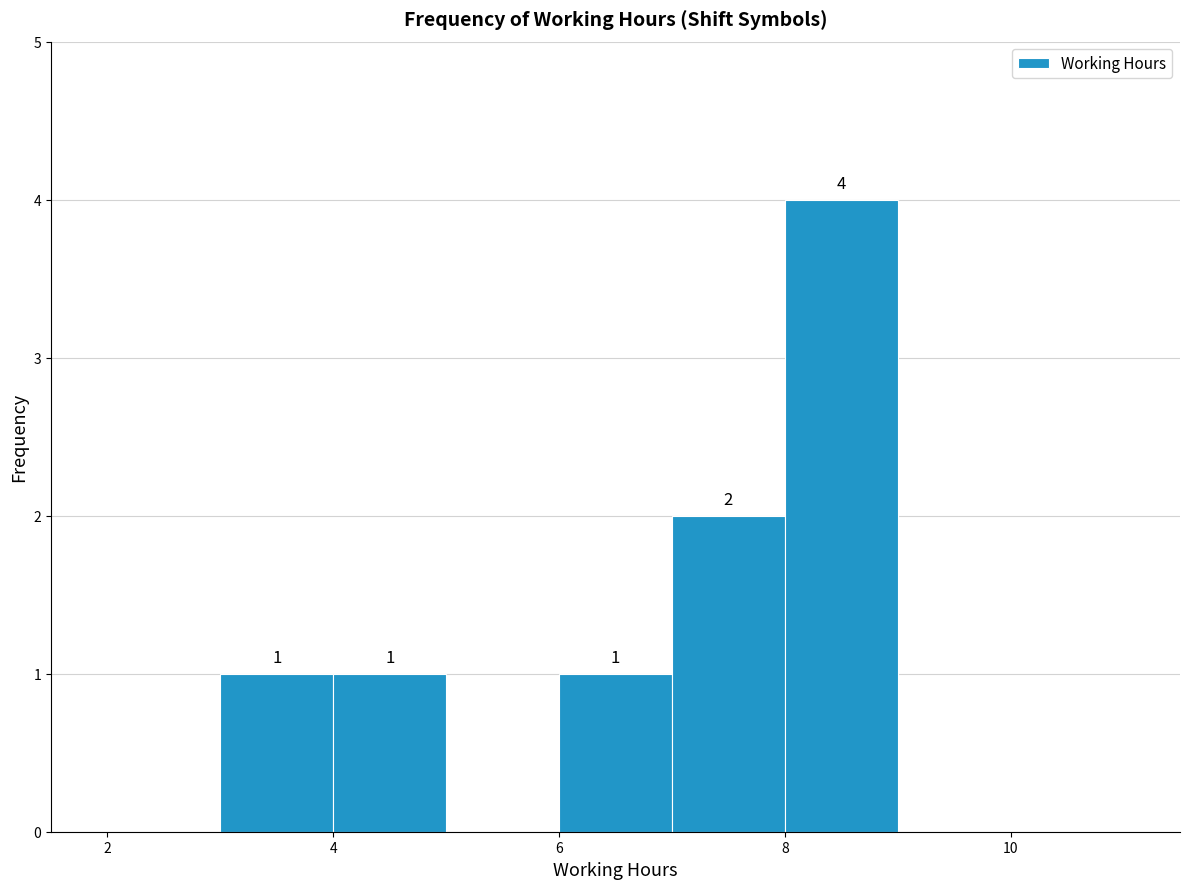

Which range on the x-axis has the tallest bar?

8 to 9